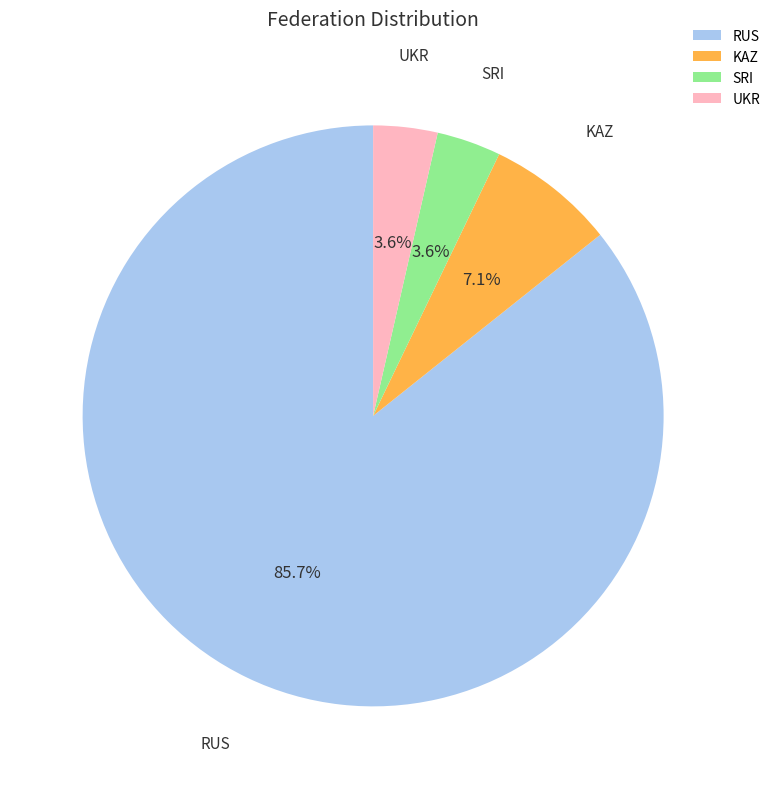

To the nearest percent, what portion does KAZ represent?

7%